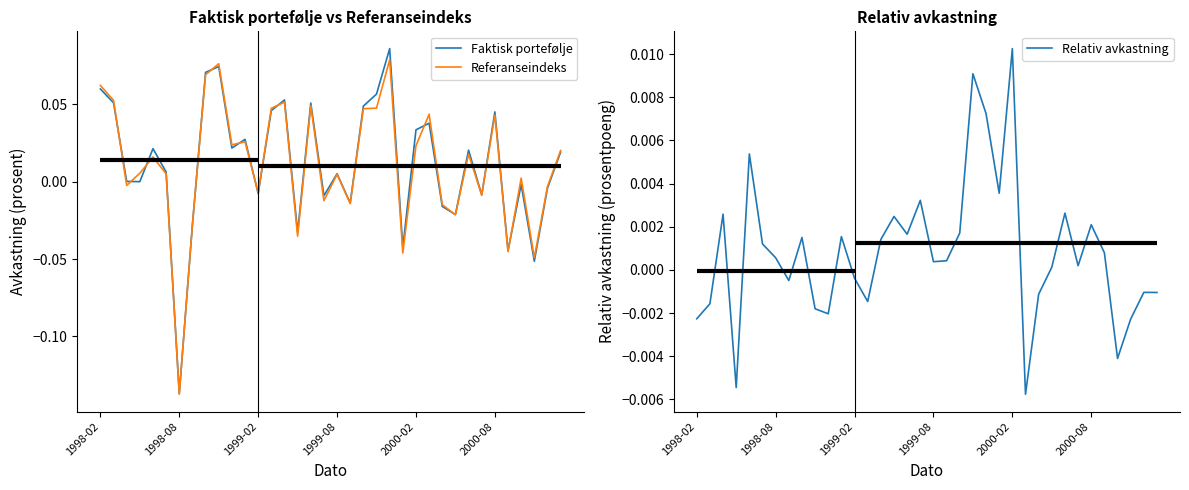

After their last crossing, which series has the higher values: Faktisk portefølje or Relativ avkastning?

Faktisk portefølje